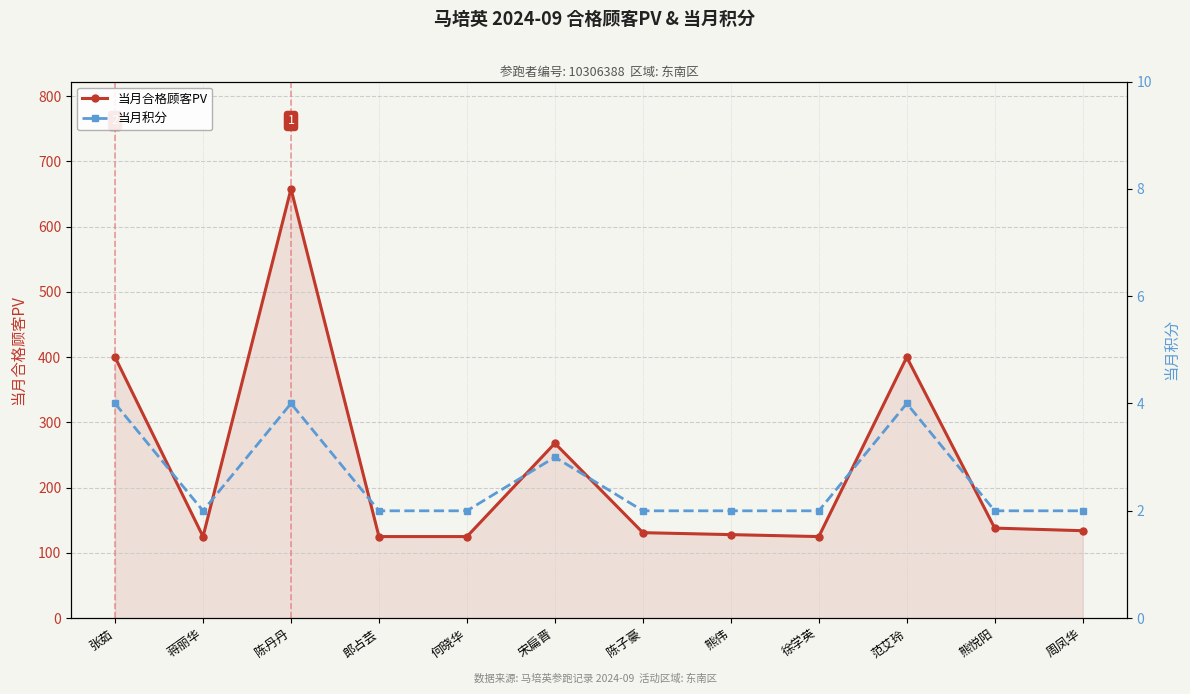

What is the sum of the 当月合格顾客PV values at 徐学英 and 张茹?

525